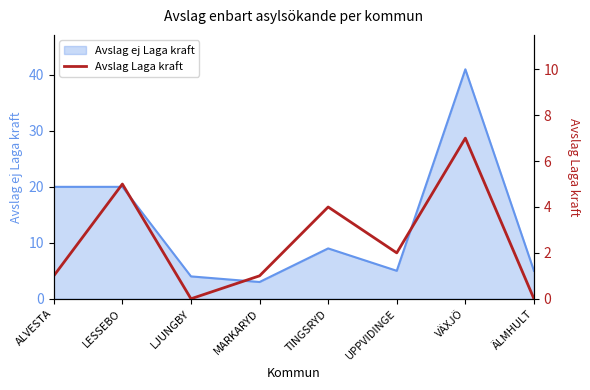

How many interior local peaks (higher than both neighbors) does the data have?

3